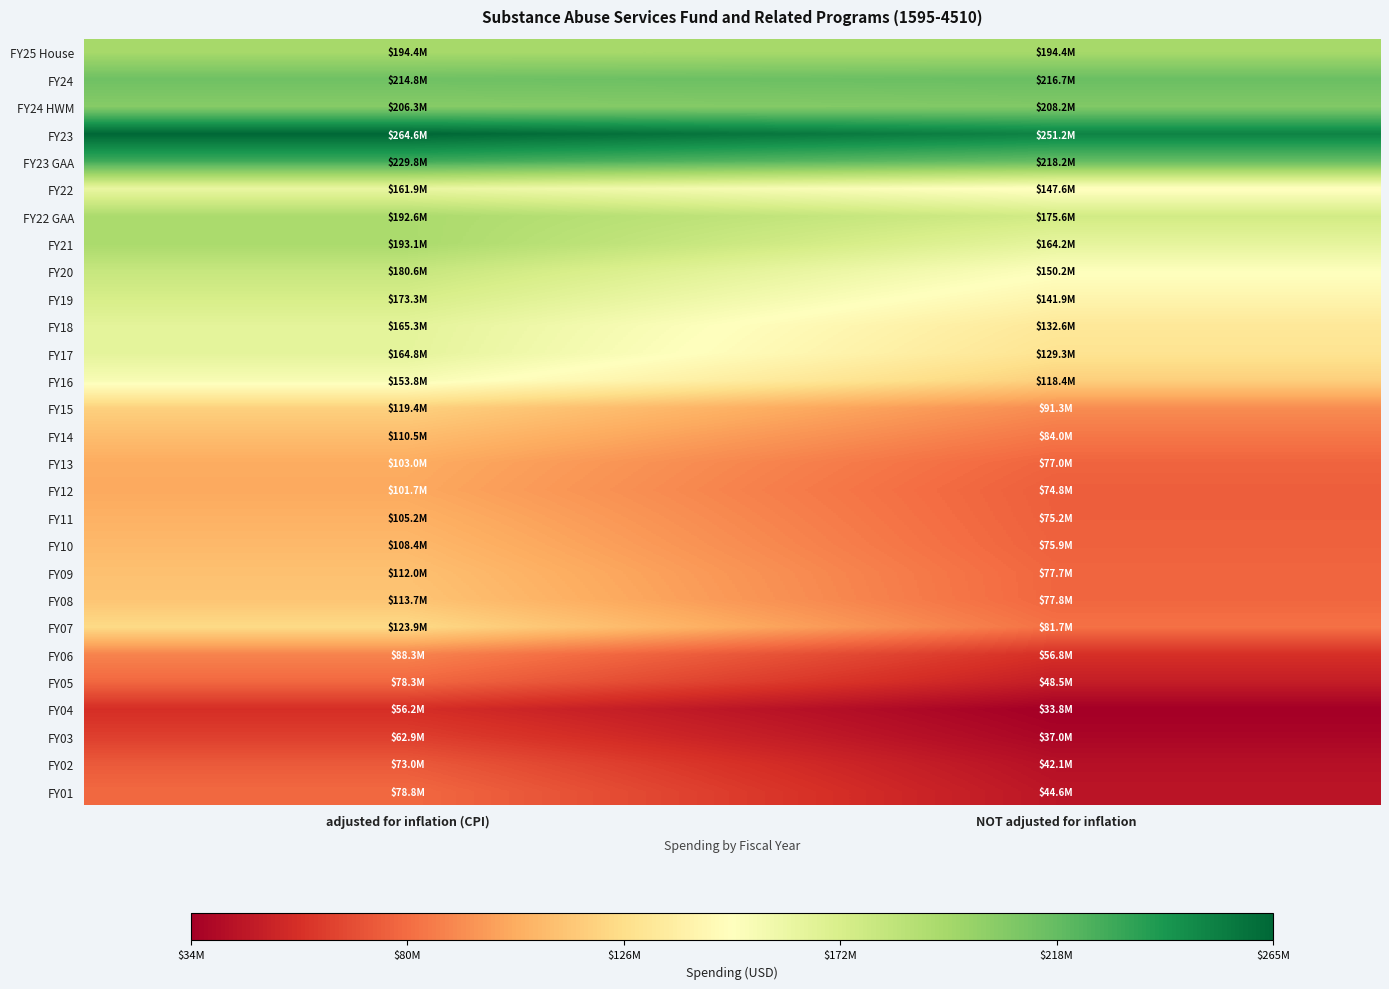

Which category has the lowest value across all series?

NOT adjusted for inflation